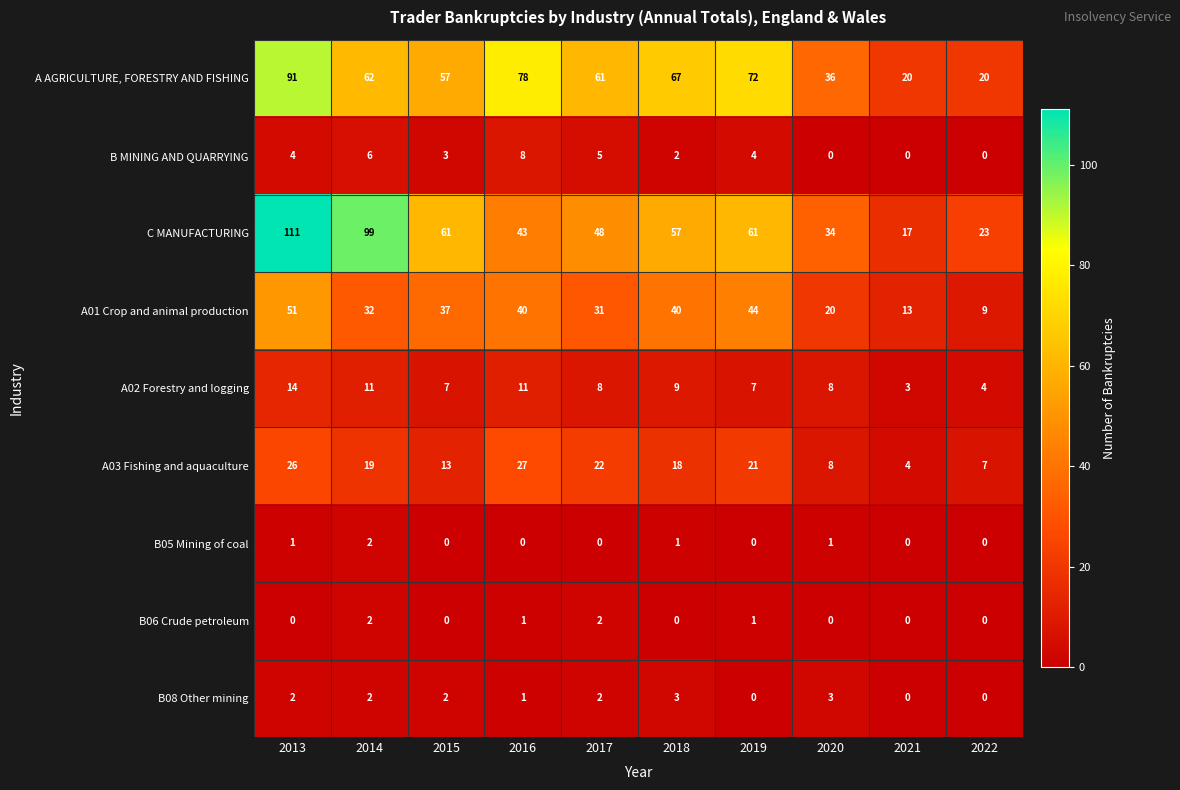

The A AGRICULTURE, FORESTRY AND FISHING series shows 78 at 2016. True or false?

True